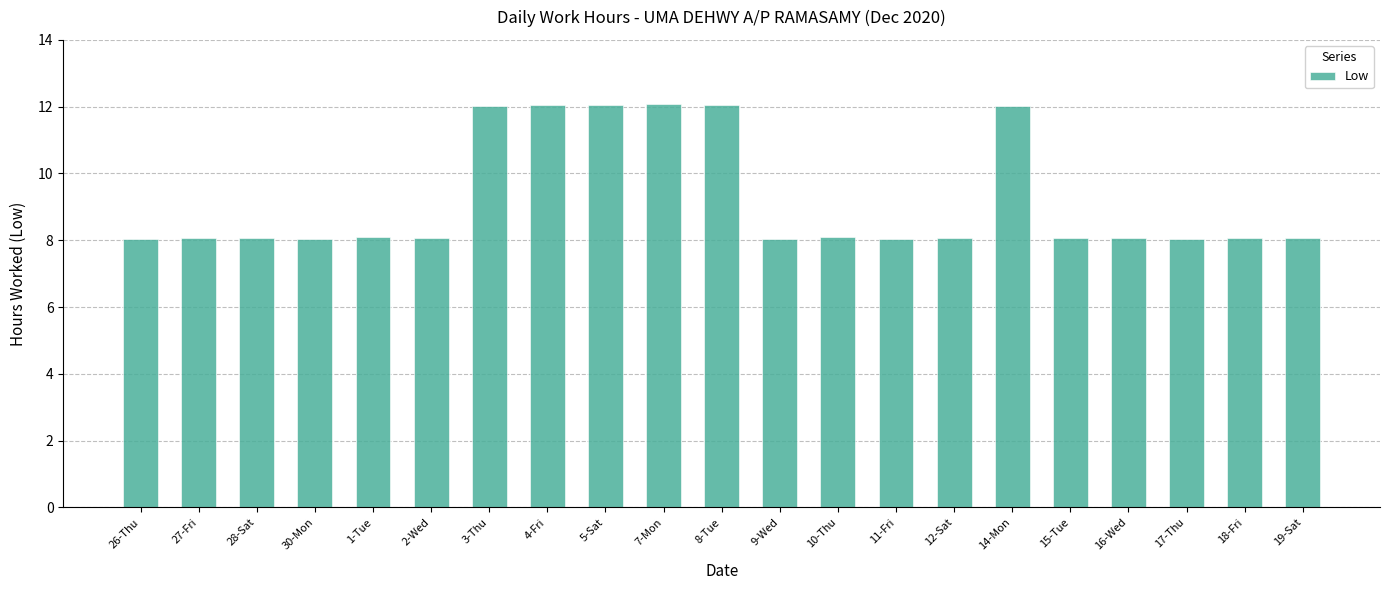

Approximately how many times larger is the value at 2-Wed compared to 4-Fri?

0.7